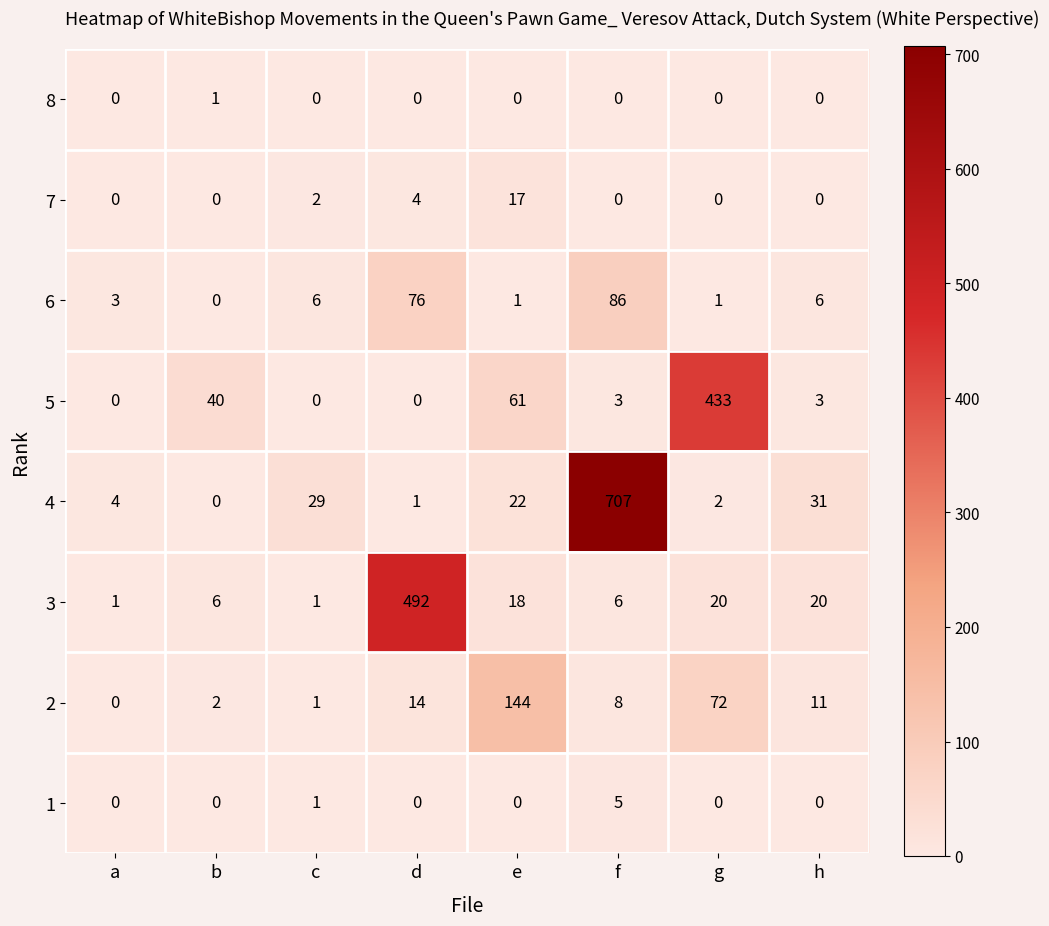

At which category does the chart reach its peak across all series?

f